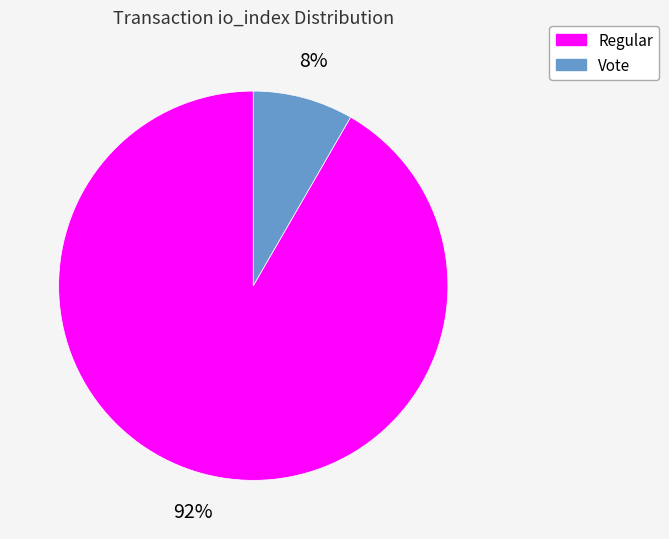

To the nearest percent, what is the average slice percentage?

50%